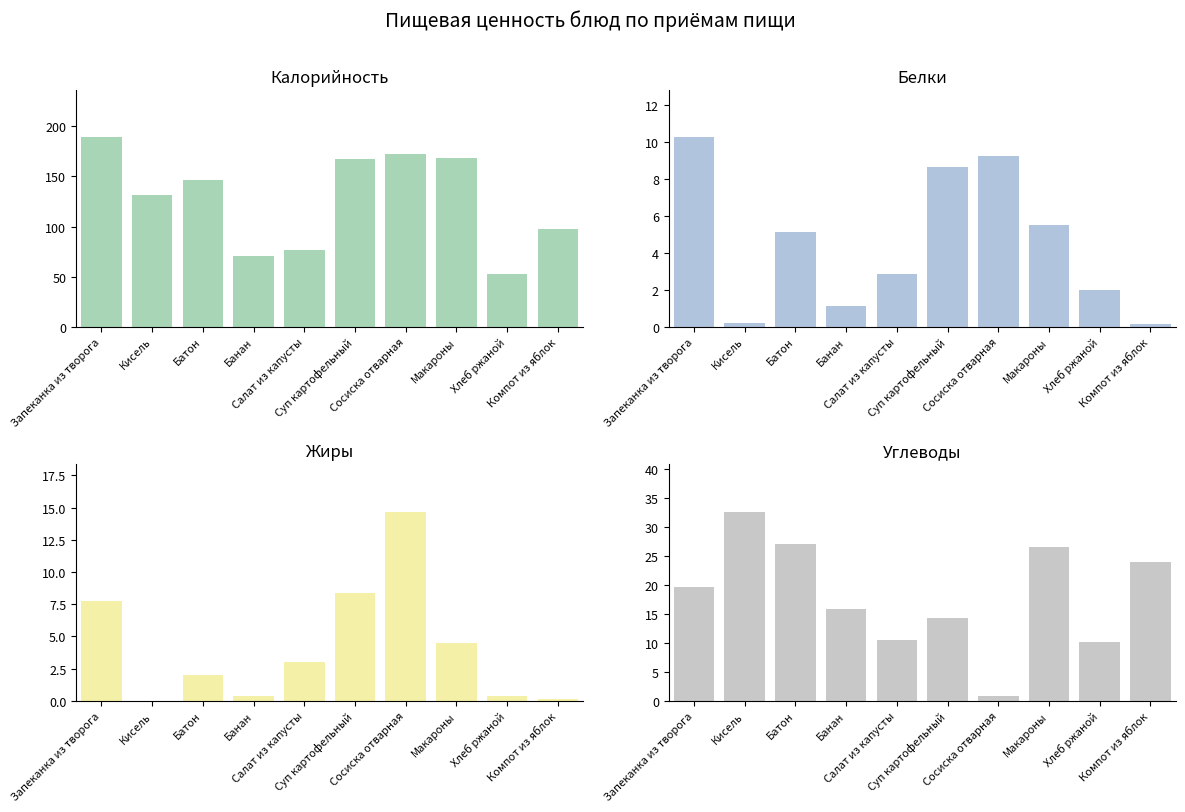

Rank the series by their maximum value, from highest to lowest.

Калорийность, Углеводы, Жиры, Белки